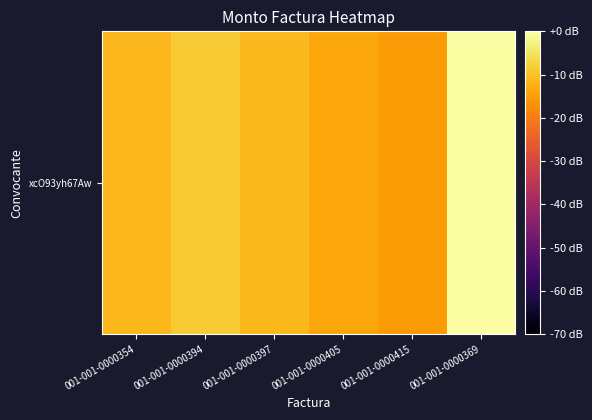

Which label corresponds to the largest value in the chart?

001-001-0000369